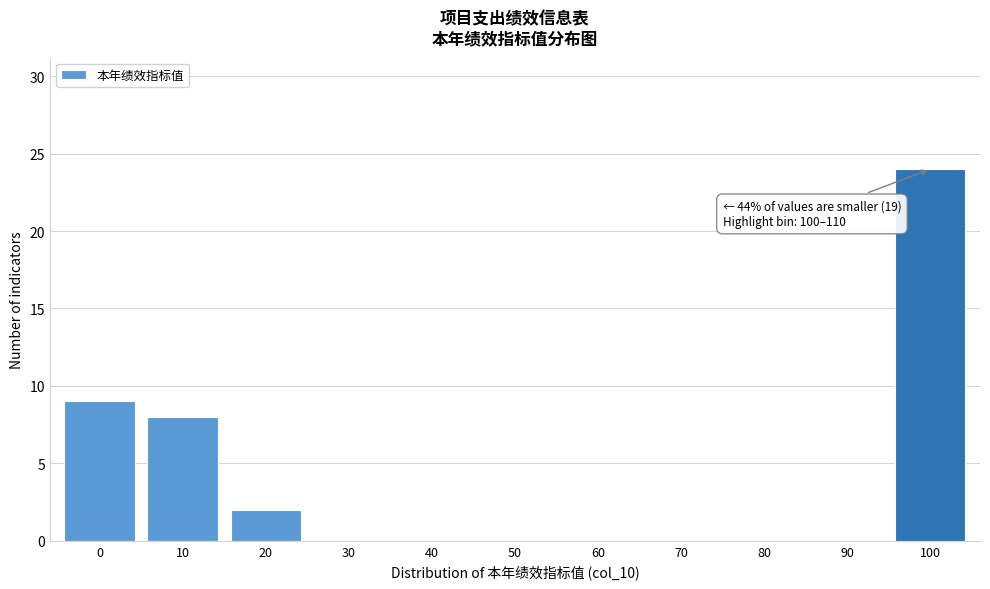

Reading right to left, extract all data points from this chart.

100=24	90=0	80=0	70=0	60=0	50=0	40=0	30=0	20=2	10=8	0=9